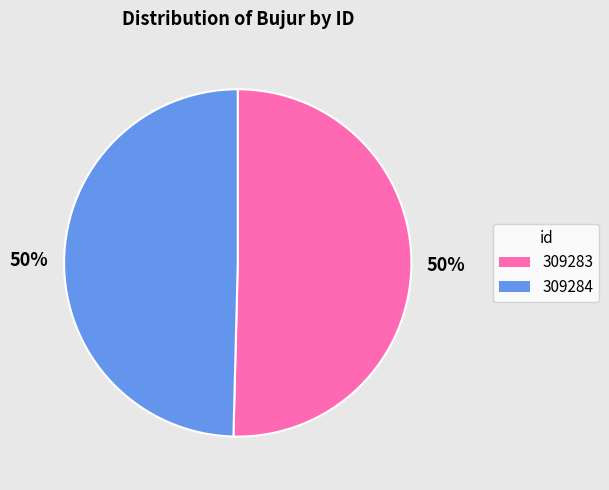

The 309283 slice represents 60% of the pie. True or false?

False